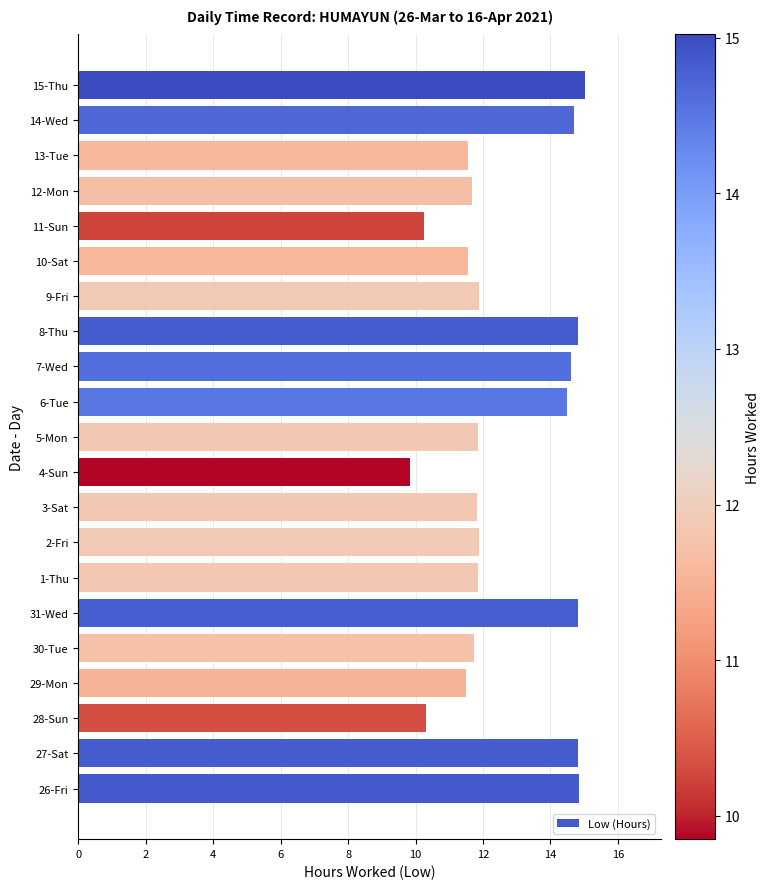

Which label corresponds to the smallest value in the chart?

4-Sun